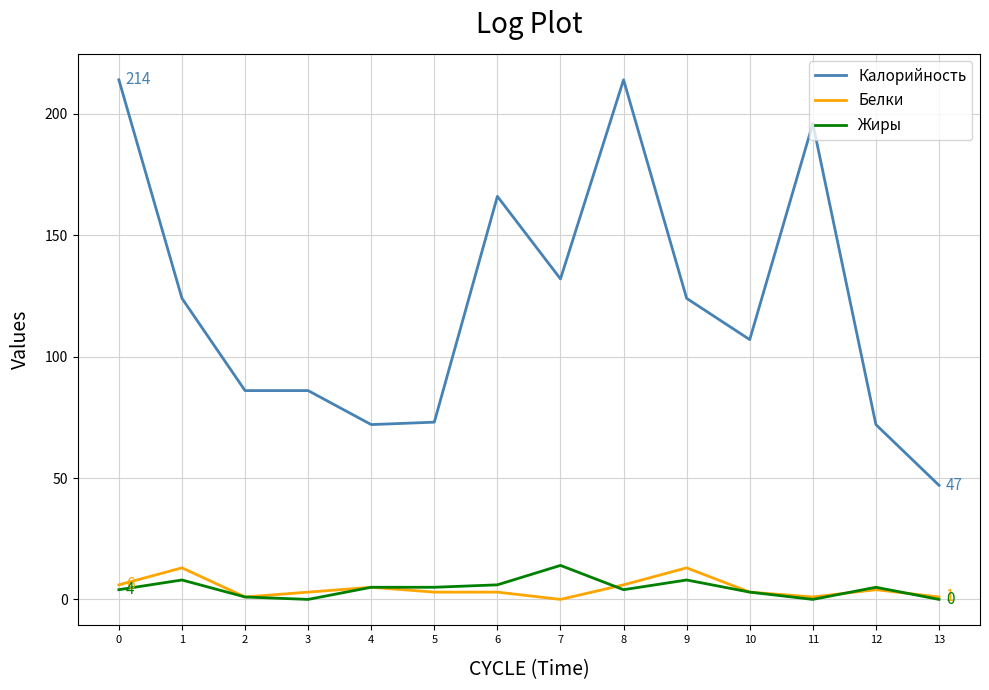

True or false: Калорийность and Жиры intersect in this chart.

False